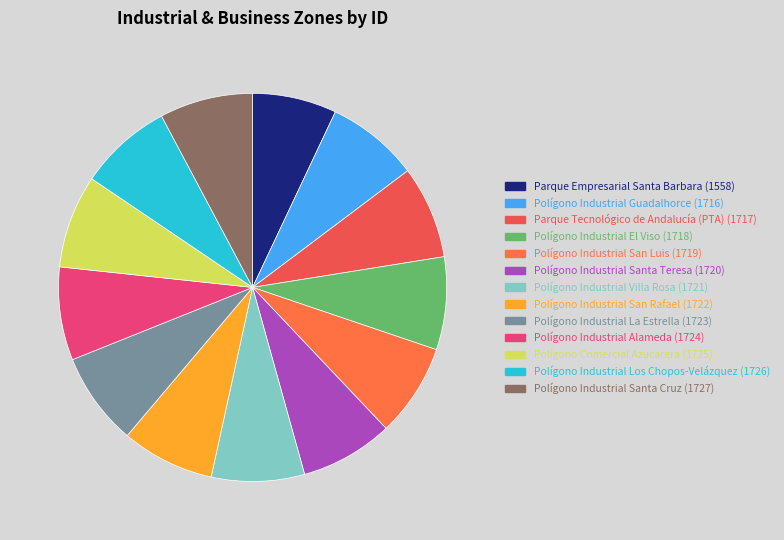

Does Polígono Industrial Alameda represent more than half of the total?

No